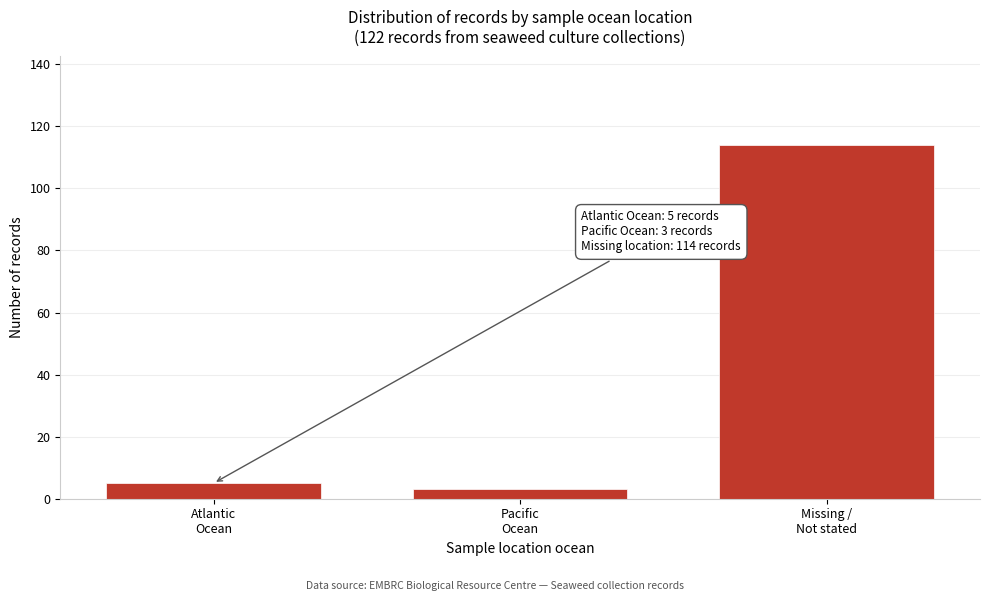

Reading right to left, extract all data points from this chart.

114	3	5